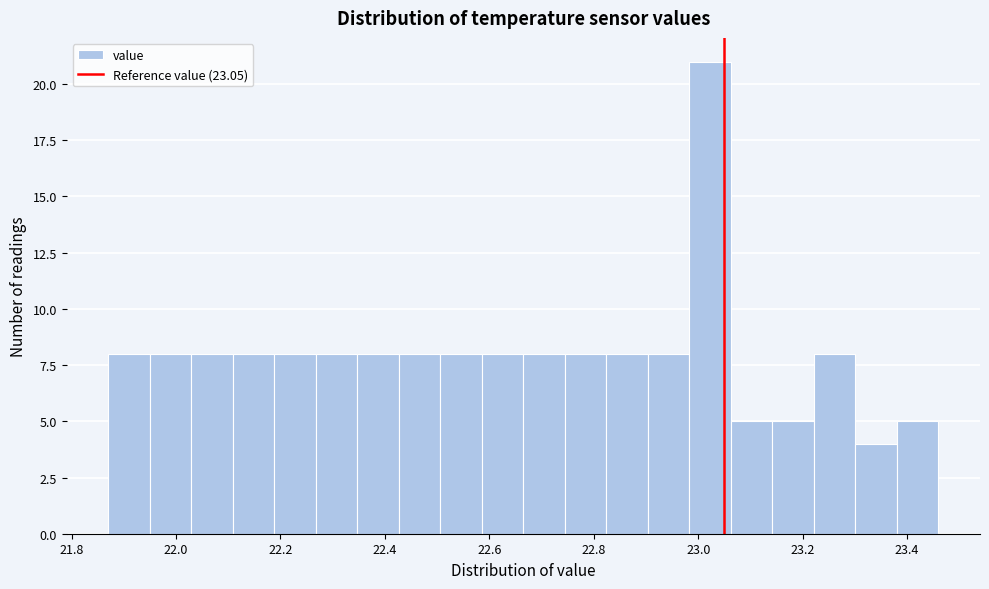

Read against the x-axis, roughly where is the centre of the tallest bar?

23.02